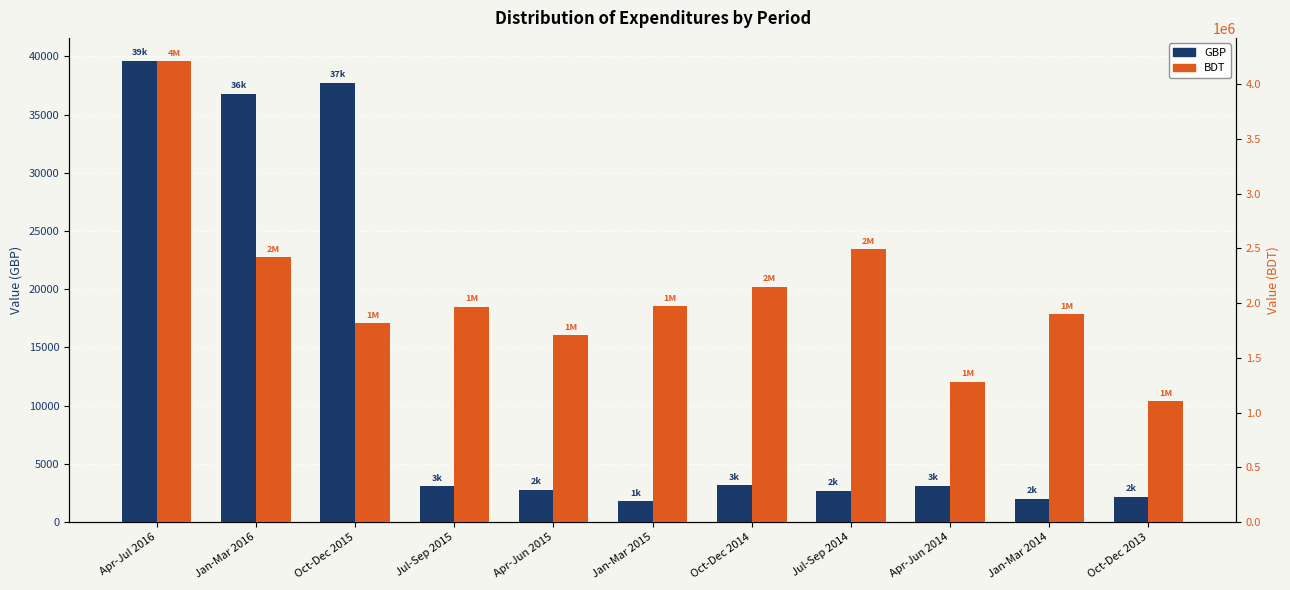

How many bars are there in each group?

2